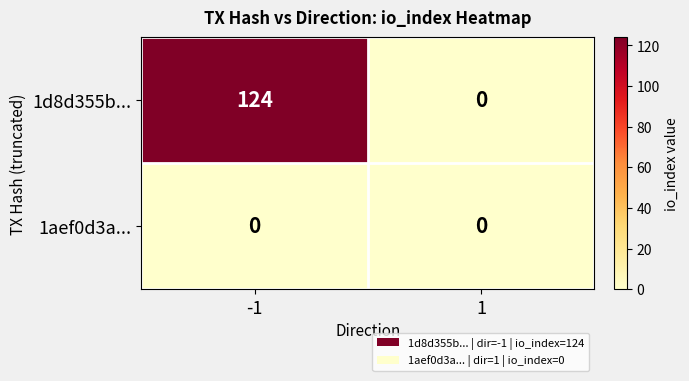

Rank the series by their average value, from lowest to highest.

1aef0d3a..., 1d8d355b...